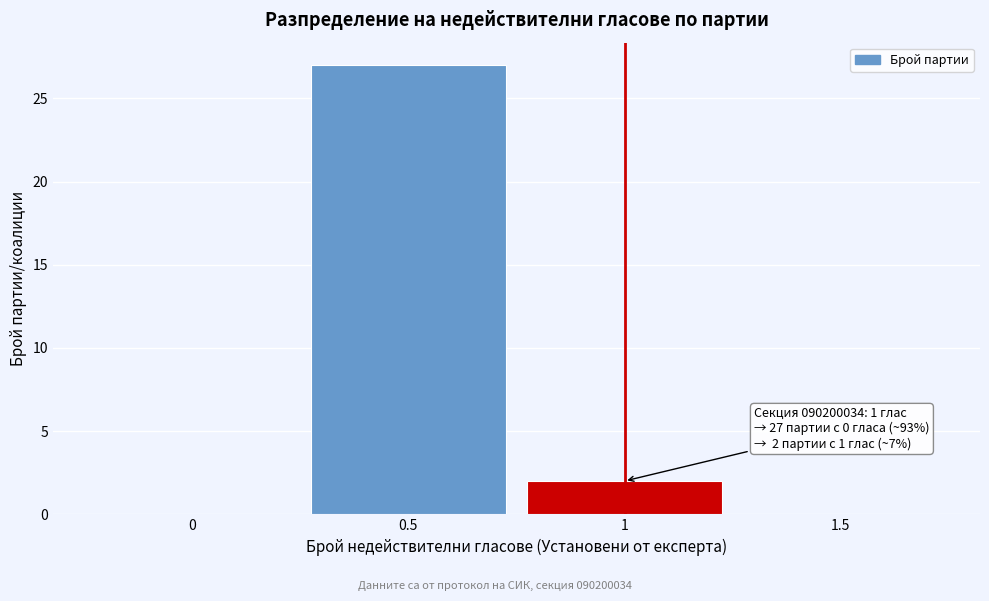

Which range on the x-axis has the tallest bar?

0.25 to 0.75